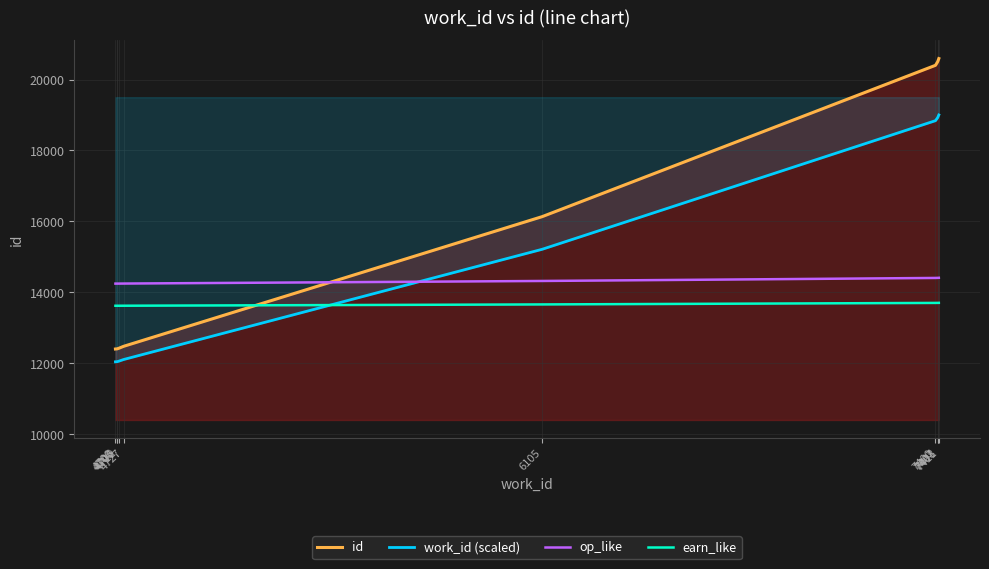

What is the difference between the work_id (scaled) values at 4706 and 4700?

4.2